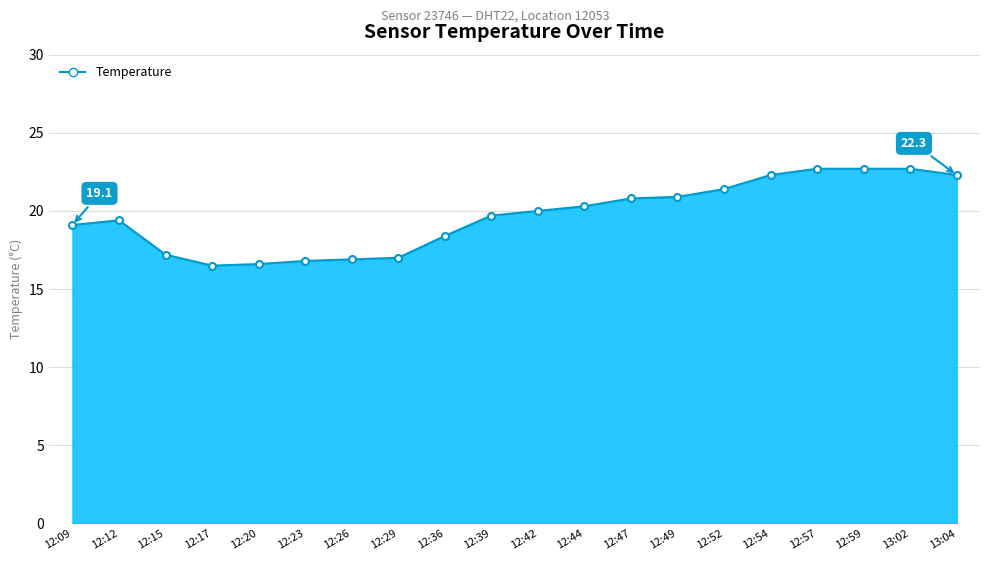

Approximately how many times larger is the value at 12:57 compared to 13:02?

1.0